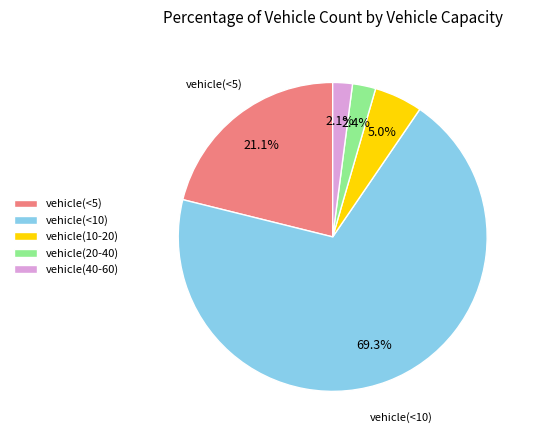

What percentage is the vehicle(40-60) slice, to the nearest percent?

2%